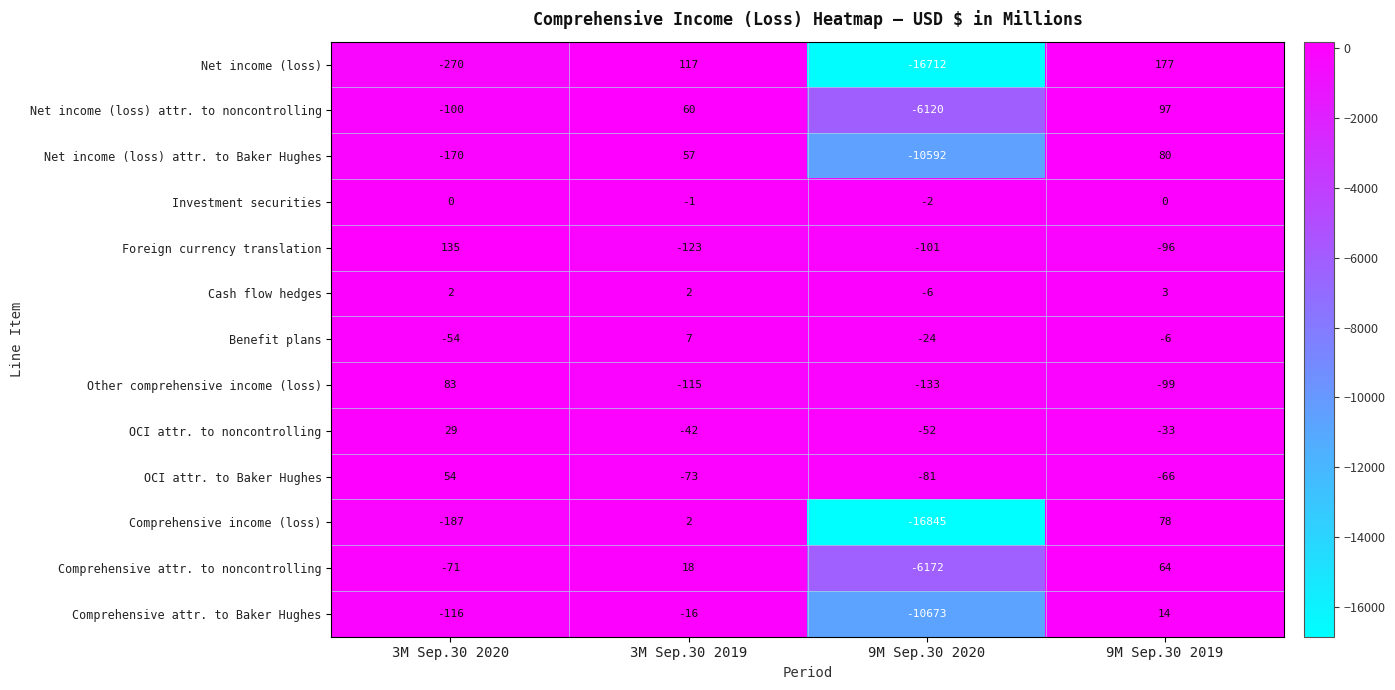

True or false: OCI attr. to noncontrolling has a value of 29 at 3M Sep.30 2020.

True